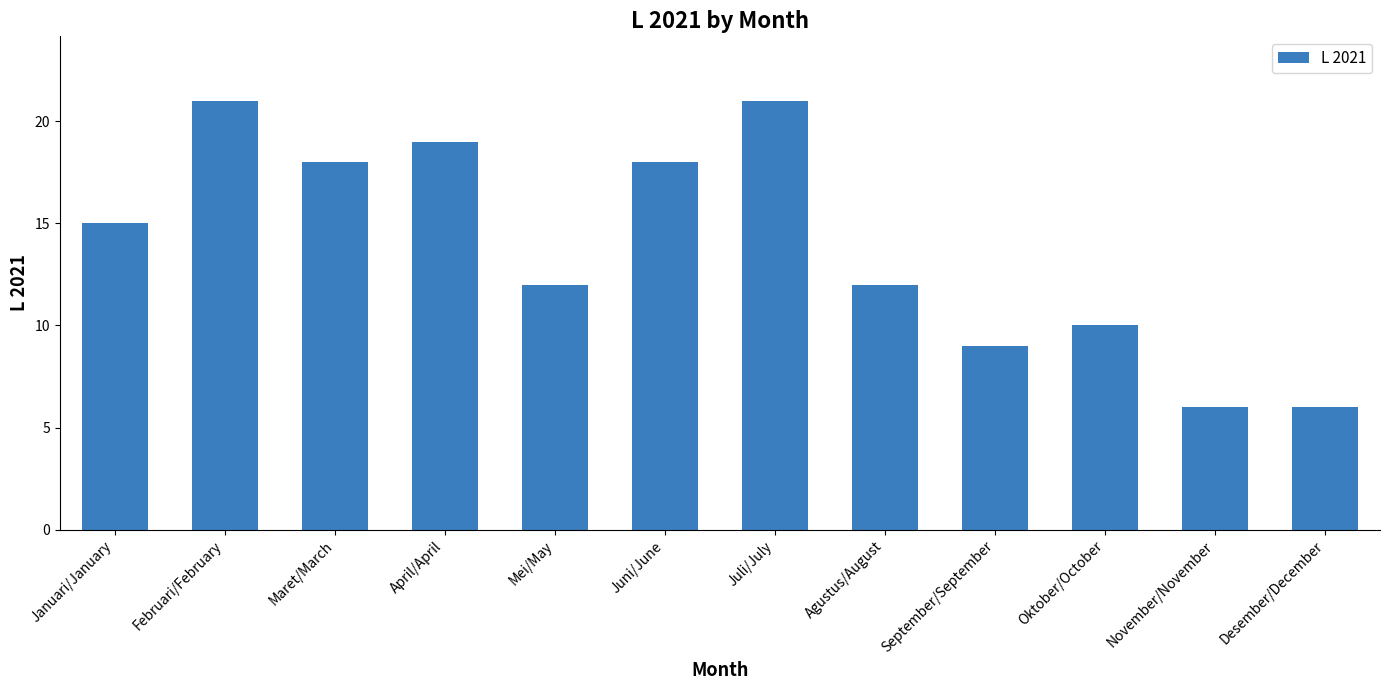

True or false: the data shows 18 at Maret/March.

True